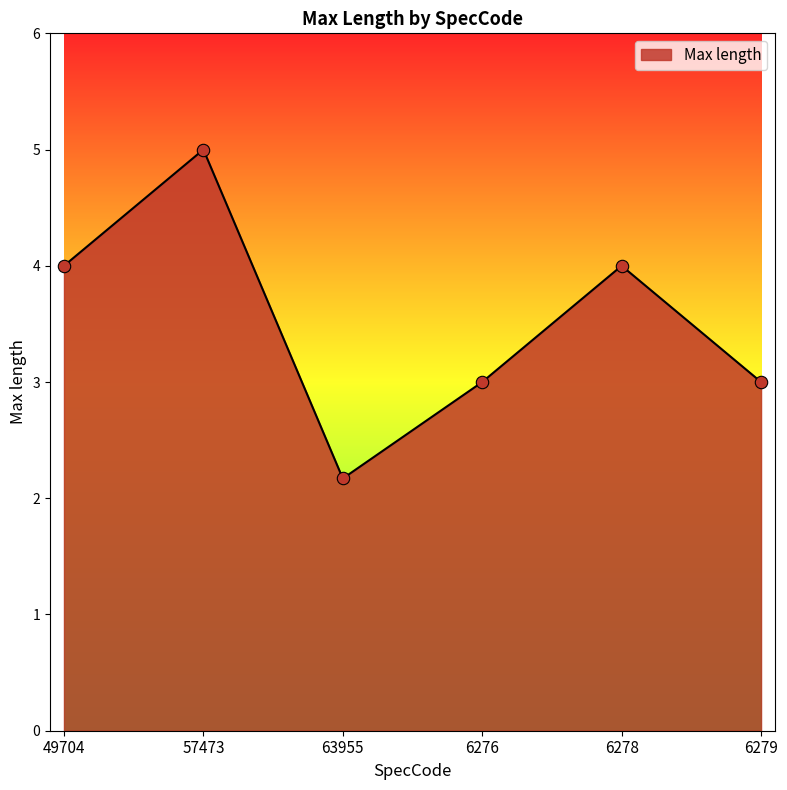

Approximately how many times larger is the value at 57473 compared to 6279?

1.7